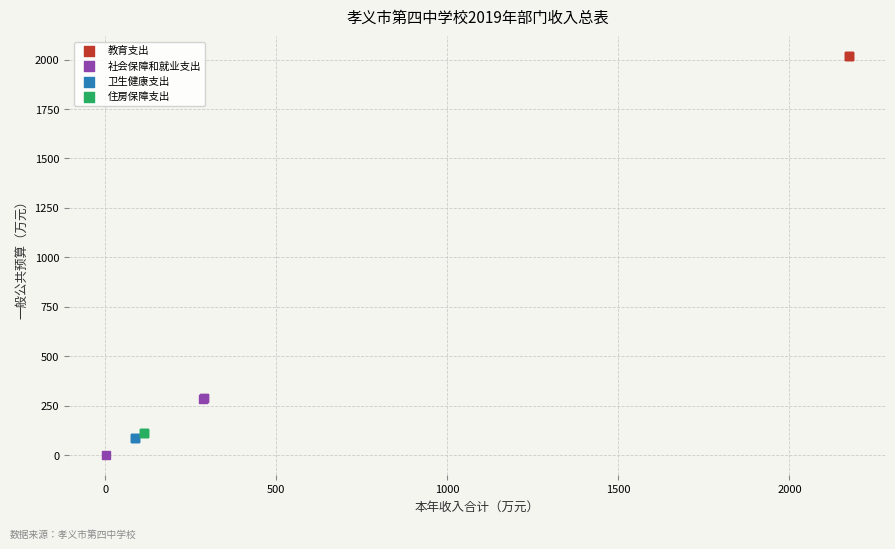

What are all the series names shown in the legend?

教育支出, 社会保障和就业支出, 卫生健康支出, 住房保障支出